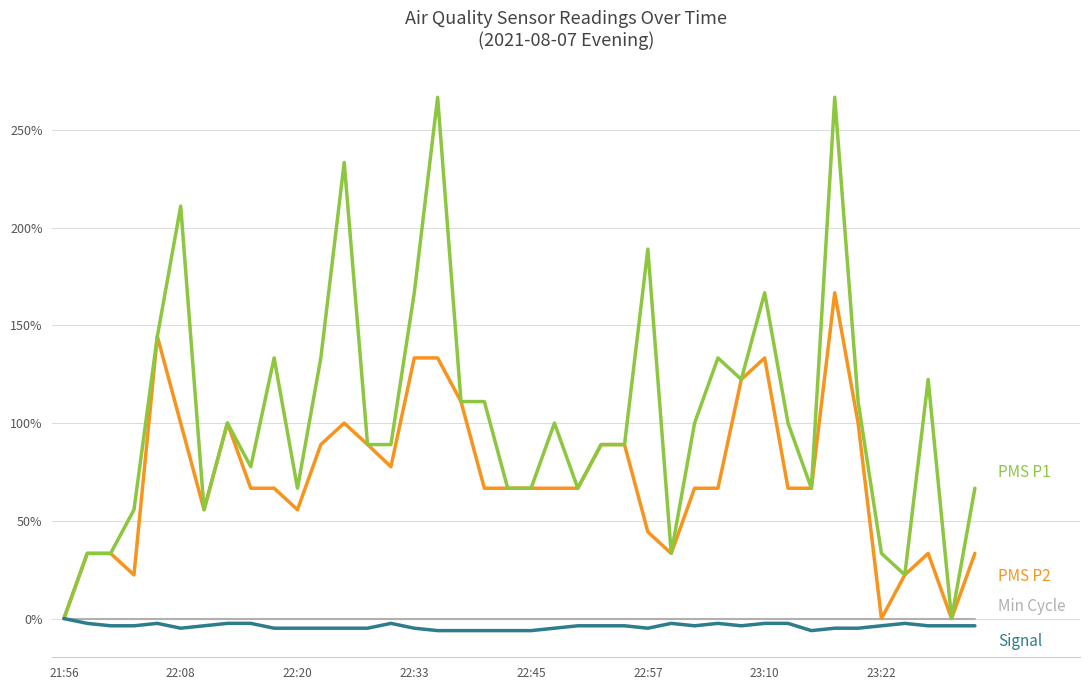

What is the smallest value displayed?

-6.2